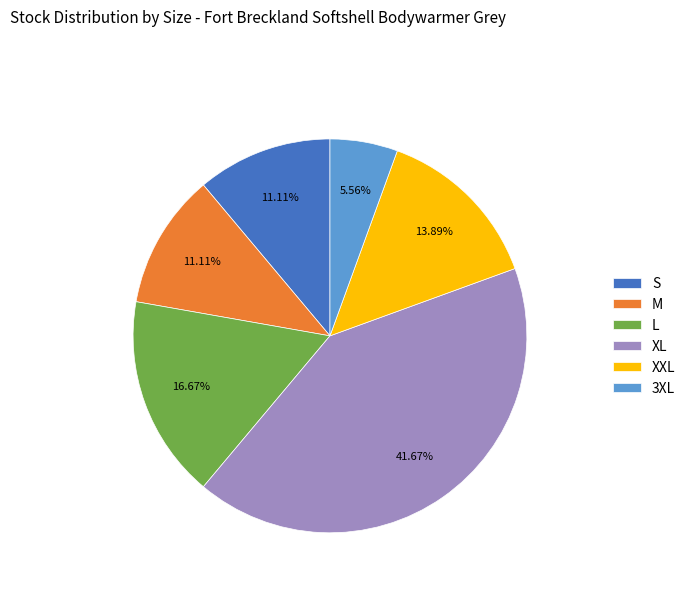

To the nearest percent, what percentage of the pie is XL?

42%